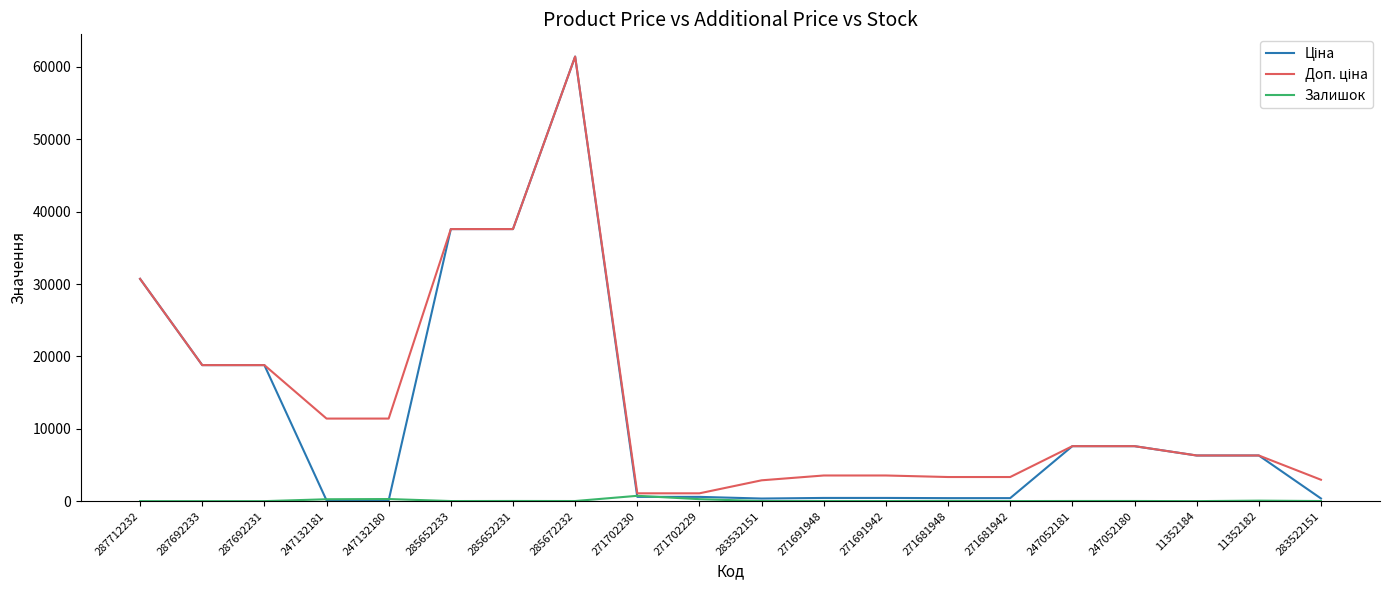

Which label corresponds to the largest value in the chart?

285672232